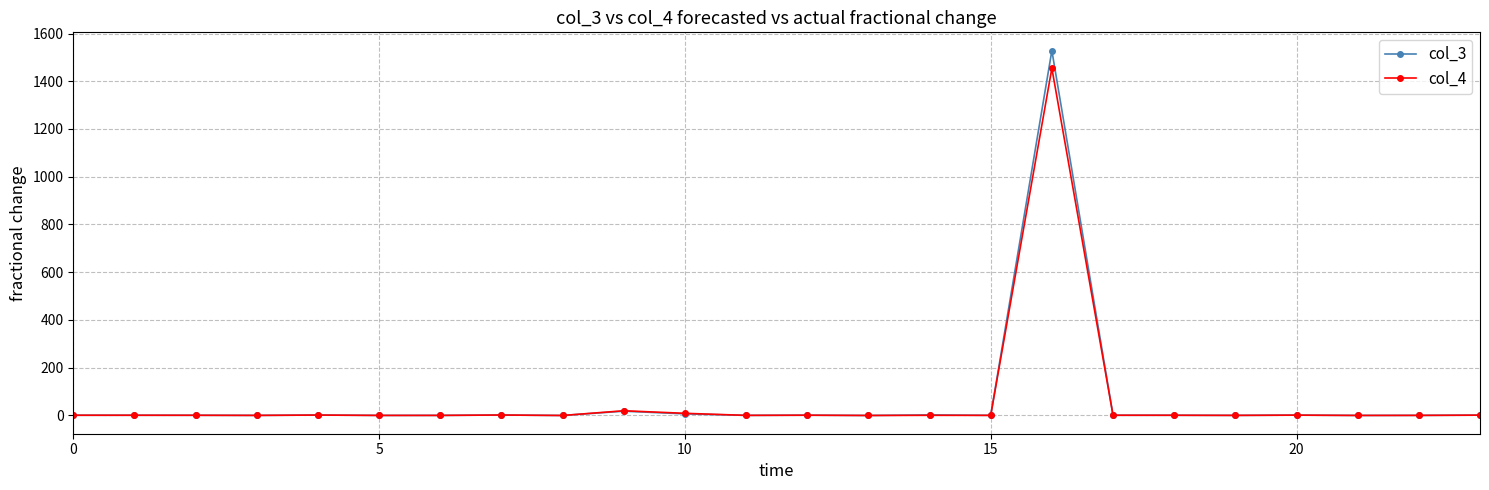

What is the maximum value shown in the chart?

1528.5